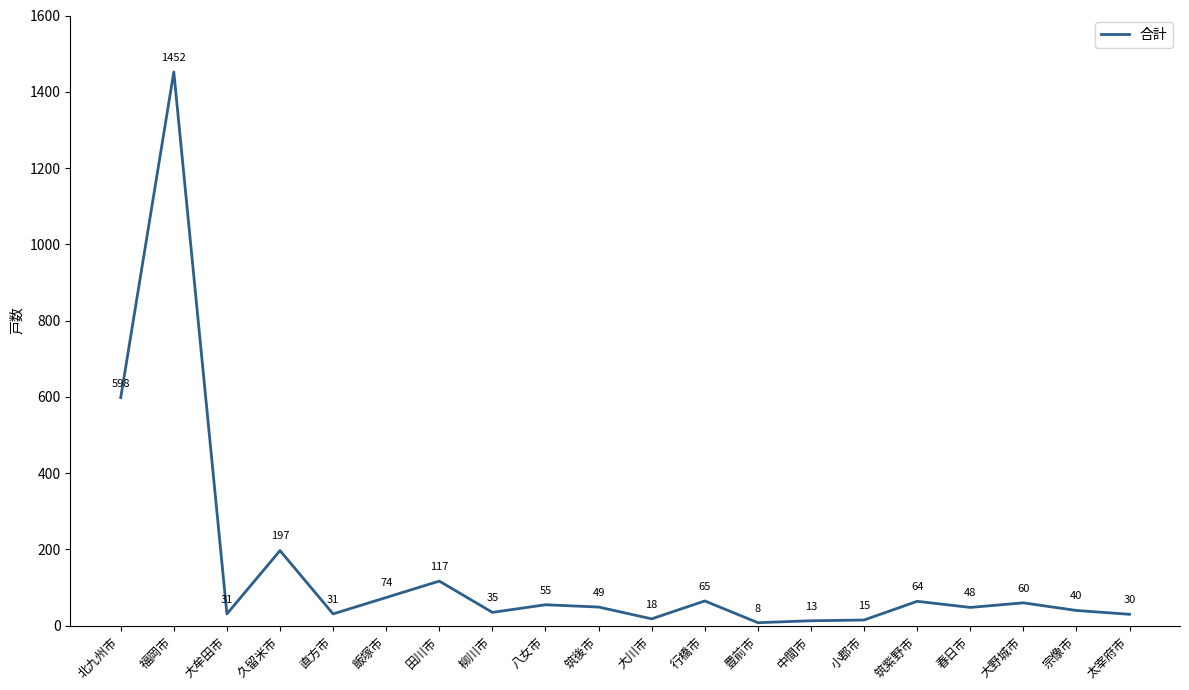

Where is the first local minimum?

大牟田市